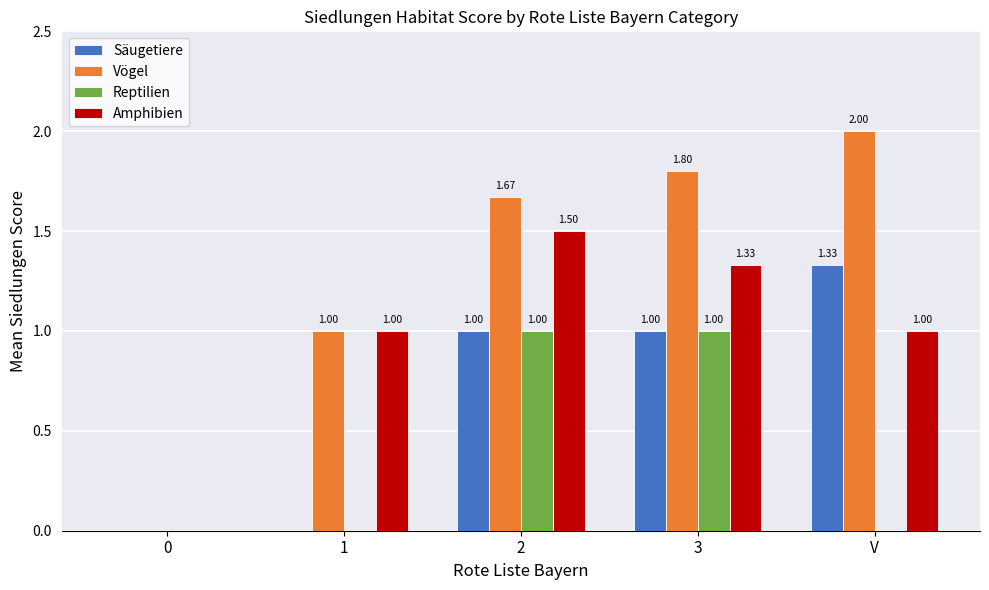

The Reptilien series shows 0.0 at 0. True or false?

True